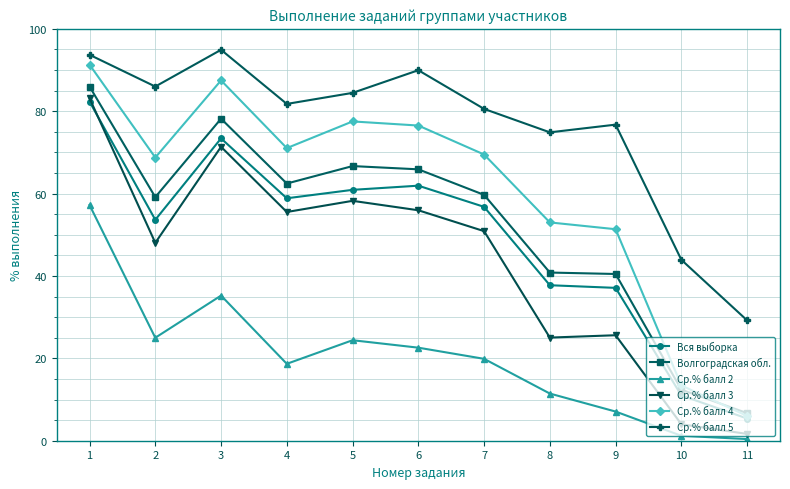

True or false: Волгоградская обл. and Ср.% балл 2 intersect in this chart.

False